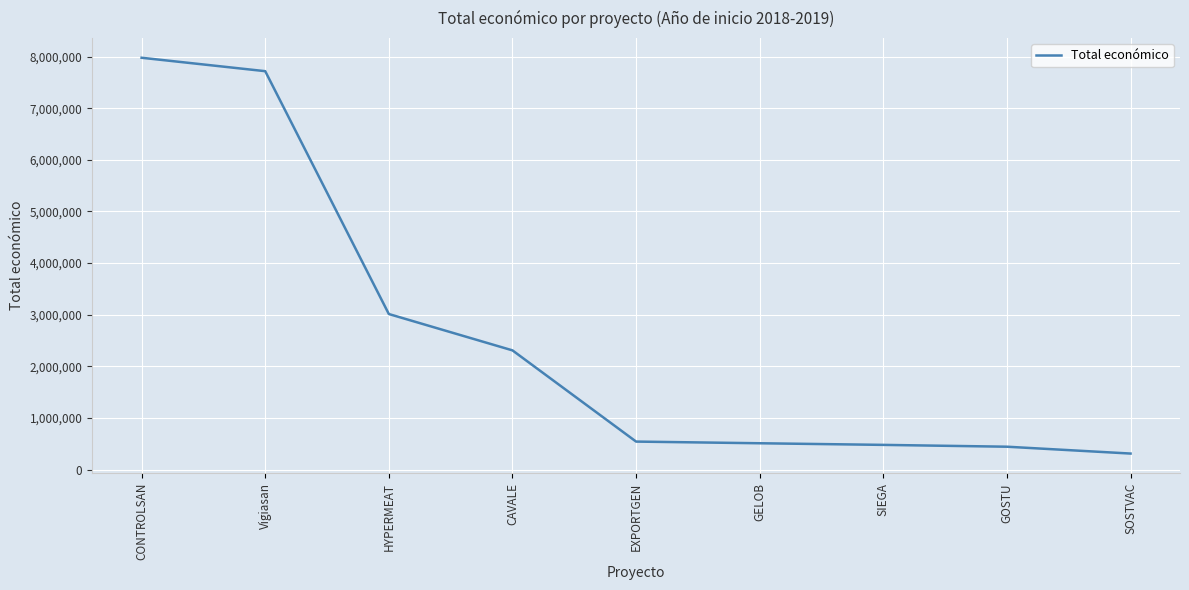

What is the difference between the values at SOSTVAC and CONTROLSAN?

7665572